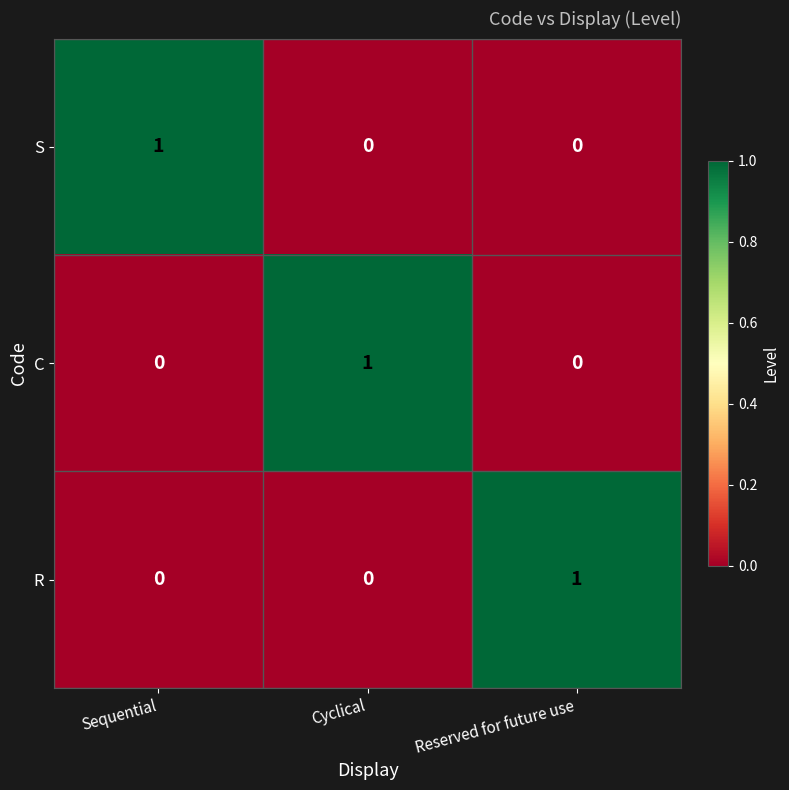

Is the value of R at Reserved for future use greater than the value of C at Reserved for future use?

Yes